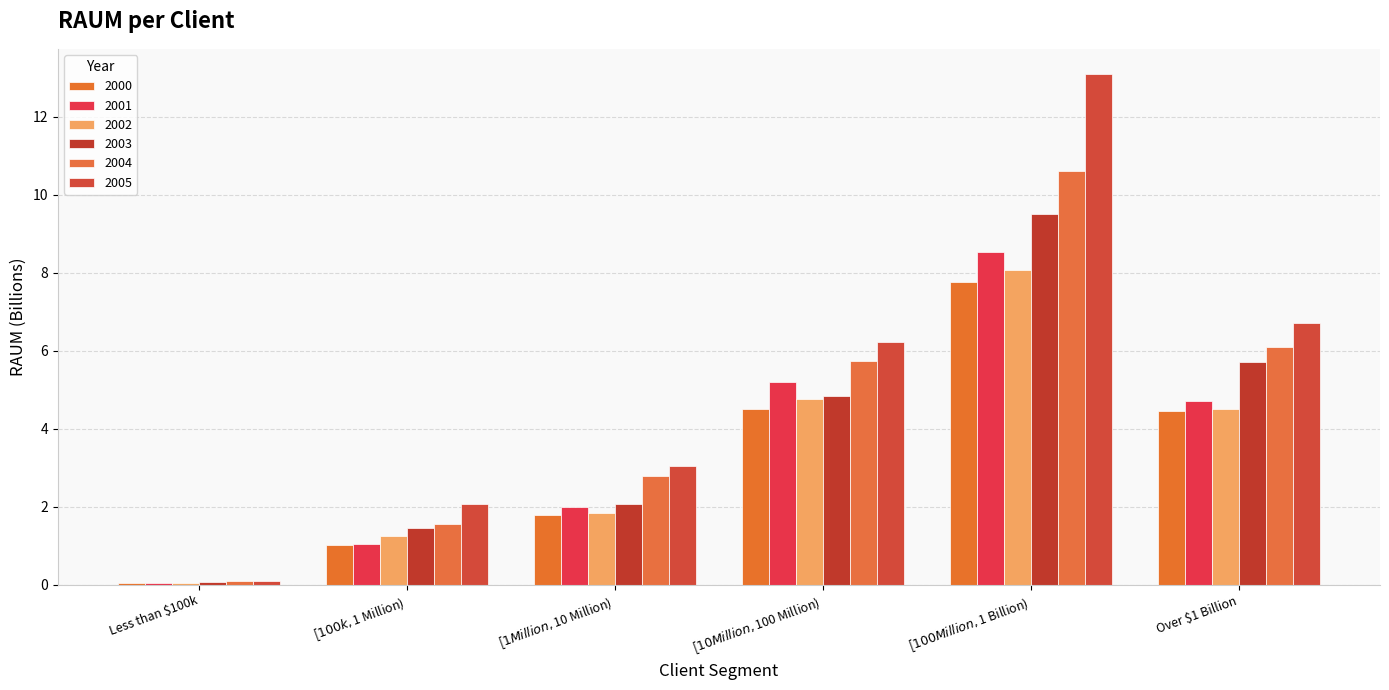

What is the label of the 5th bar from the left?

[$100 Million,$1 Billion)